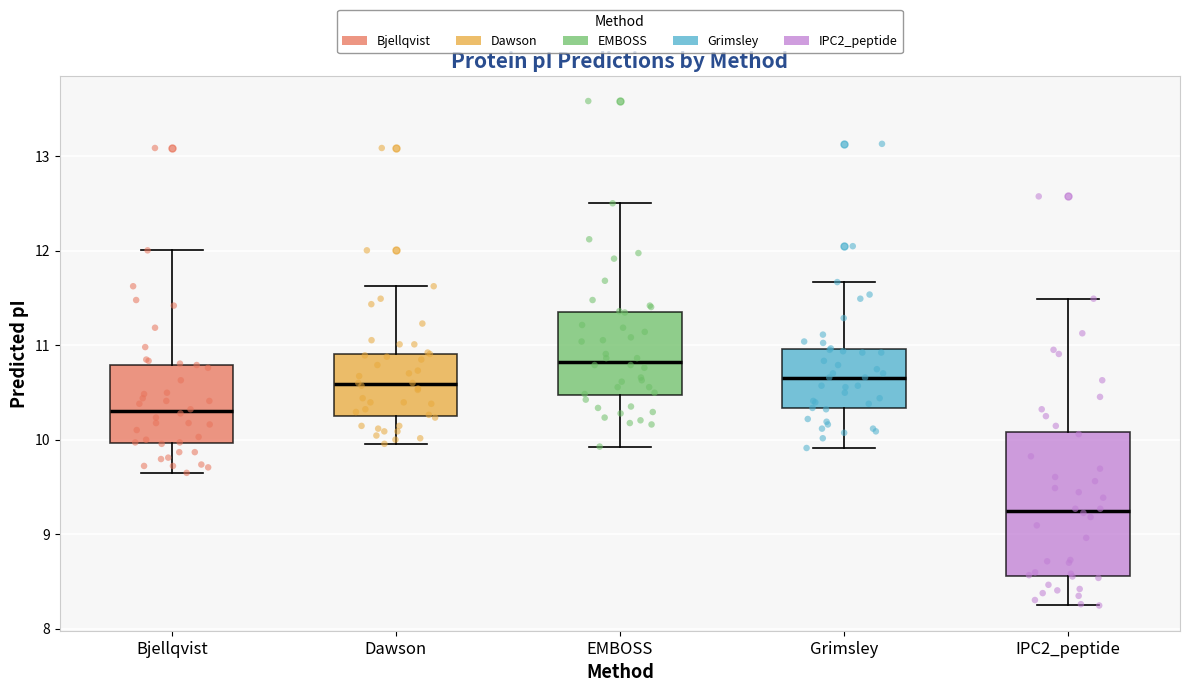

Comparing the boxes themselves (not the whiskers), which one is the tallest?

IPC2_peptide